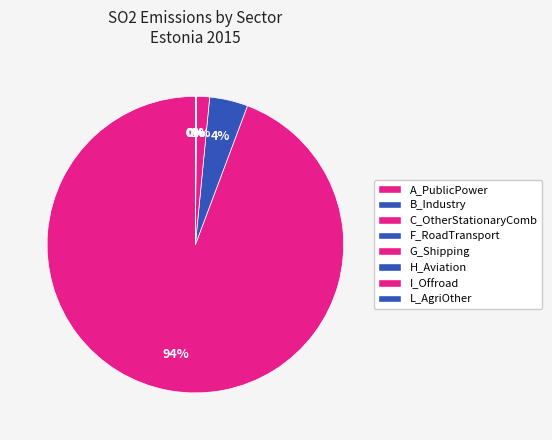

What is the smallest slice in the pie chart?

I_Offroad